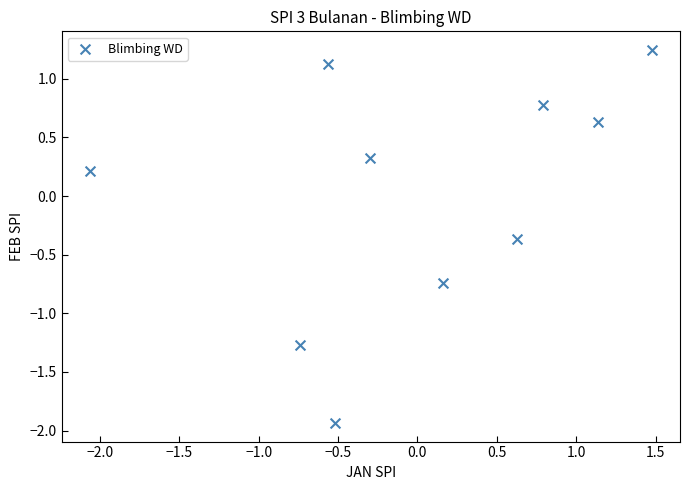

What is the range of Y values (max minus min)?

3.2